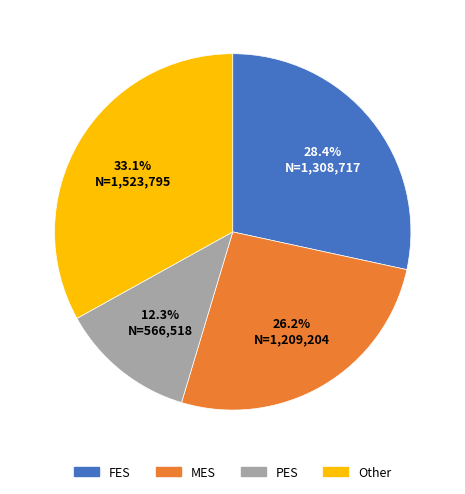

Is PES the majority of the pie?

No